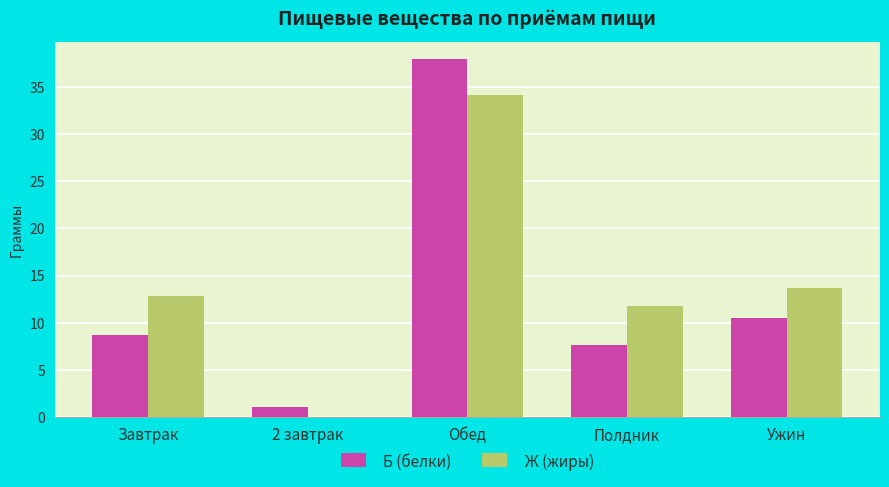

What is the sum of the Б (белки) values at Ужин and Полдник?

18.1